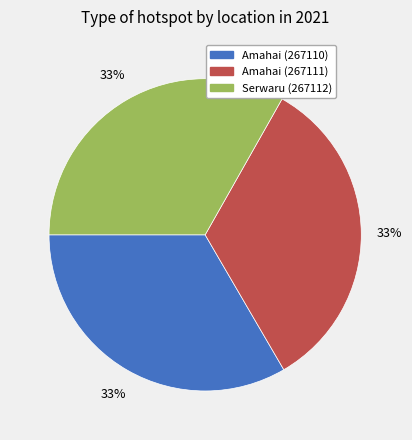

To the nearest percent, what portion does Amahai (267110) represent?

33%